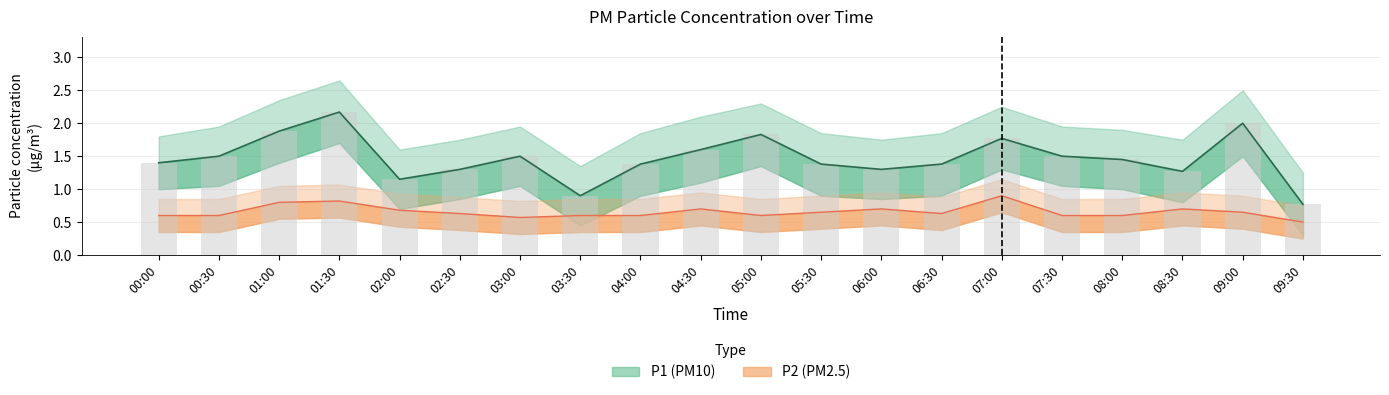

At which category does the chart reach its peak across all series?

01:30